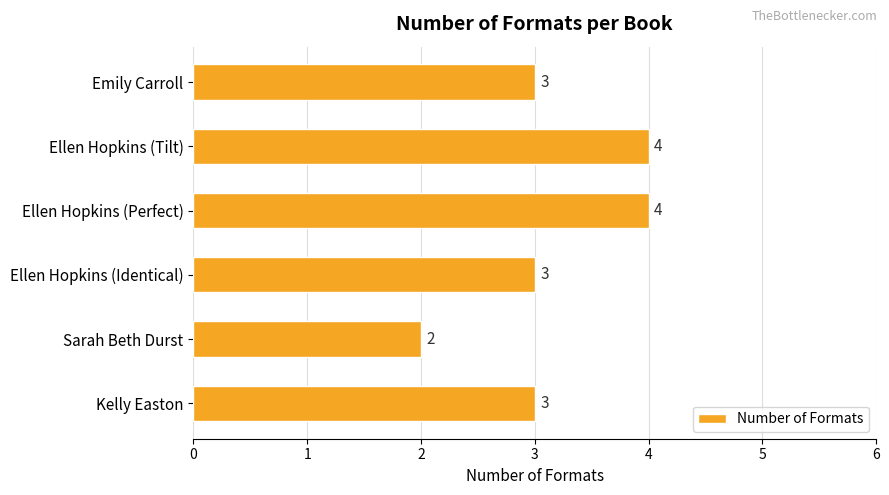

Reading top to bottom, list all the values displayed in this chart.

3	4	4	3	2	3